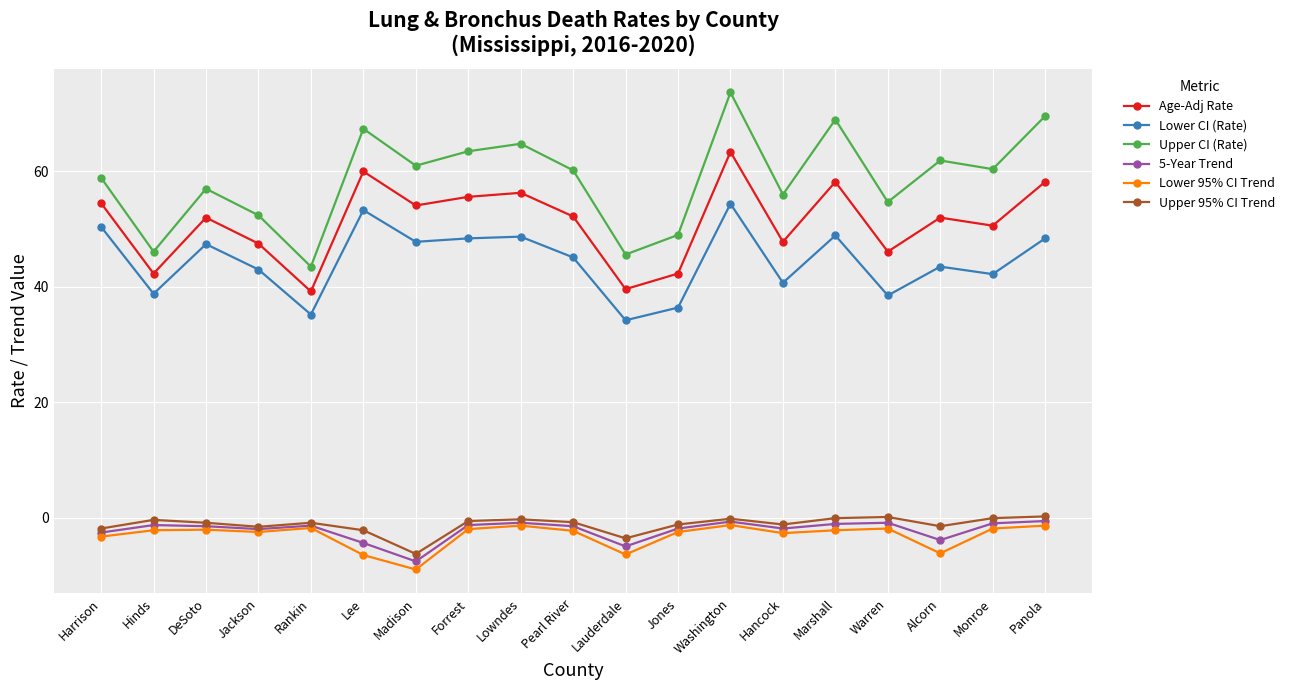

The Upper CI (Rate) series shows 28.9 at Monroe. True or false?

False